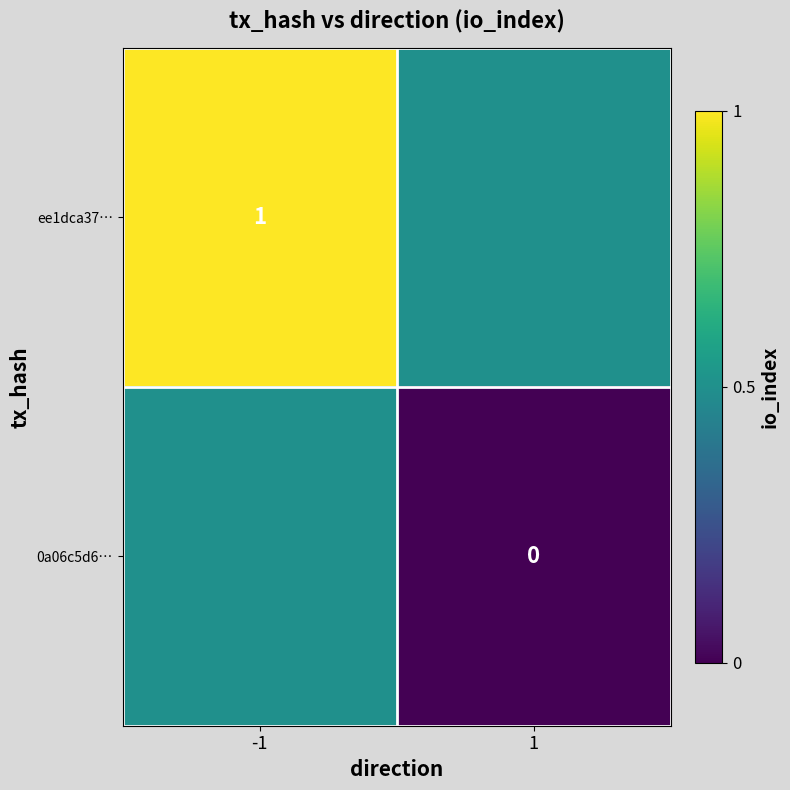

Is it true that ee1dca37… equals 1.0 at -1?

True